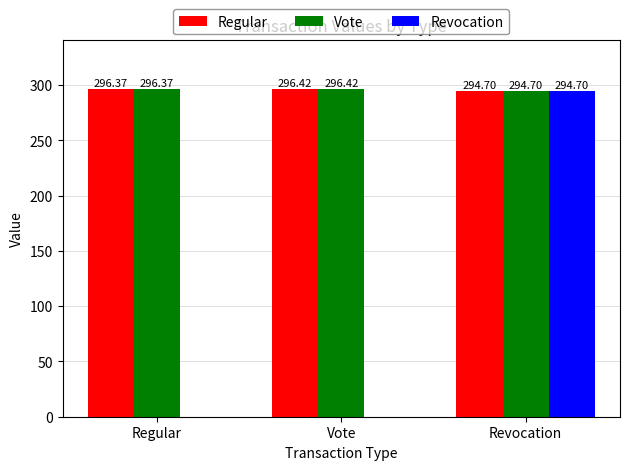

Between Vote and Revocation, which series saw the biggest shift?

Revocation